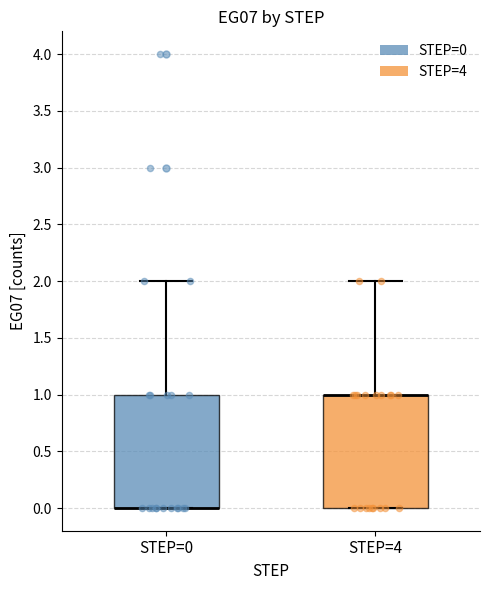

Where is the lower edge of the box for STEP=4 on the y-axis? The values are not printed on the chart, so give them approximately, as read against the axis.

0